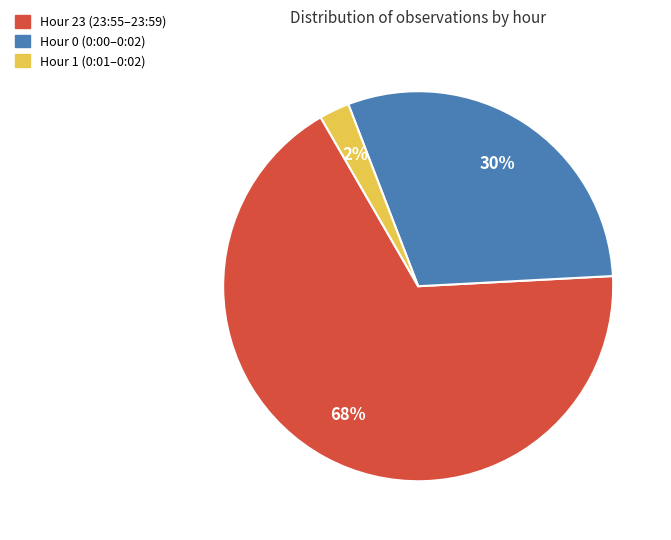

What is the smallest slice in the pie chart?

Hour 1